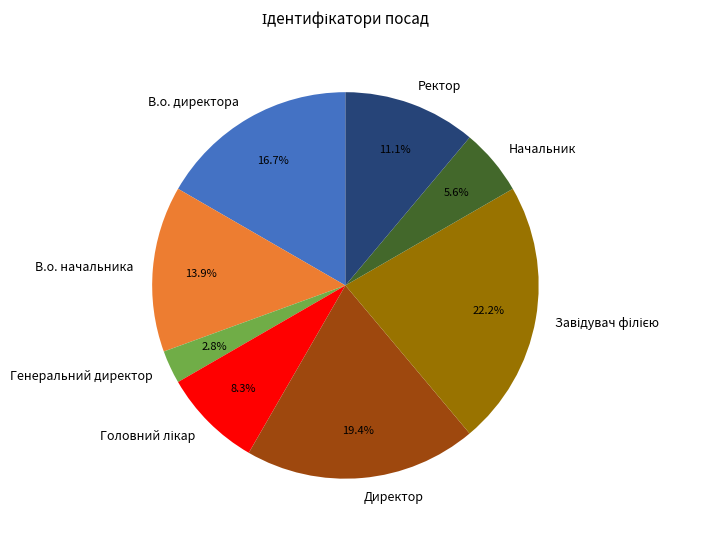

Between Начальник and В.о. директора, which is larger?

В.о. директора